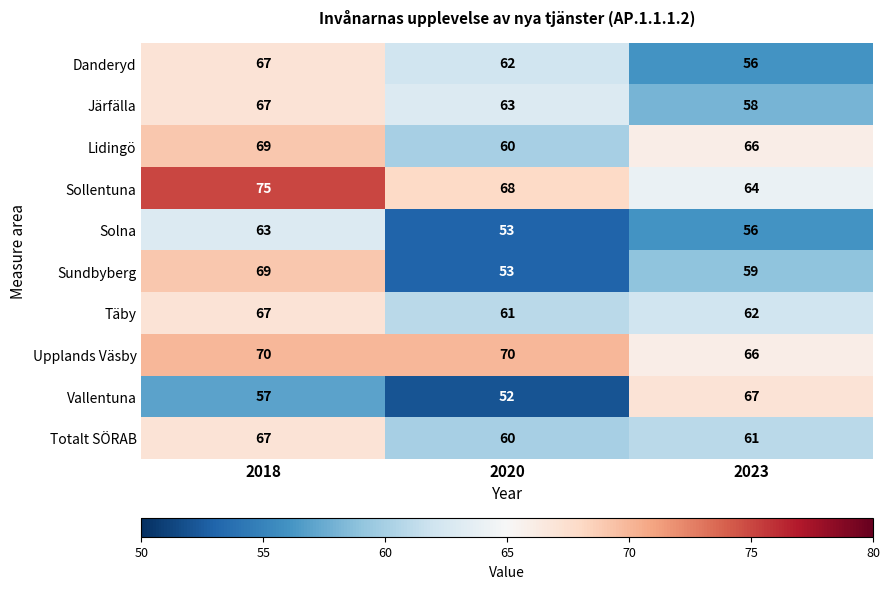

True or false: Vallentuna has a value of 112 at 2023.

False